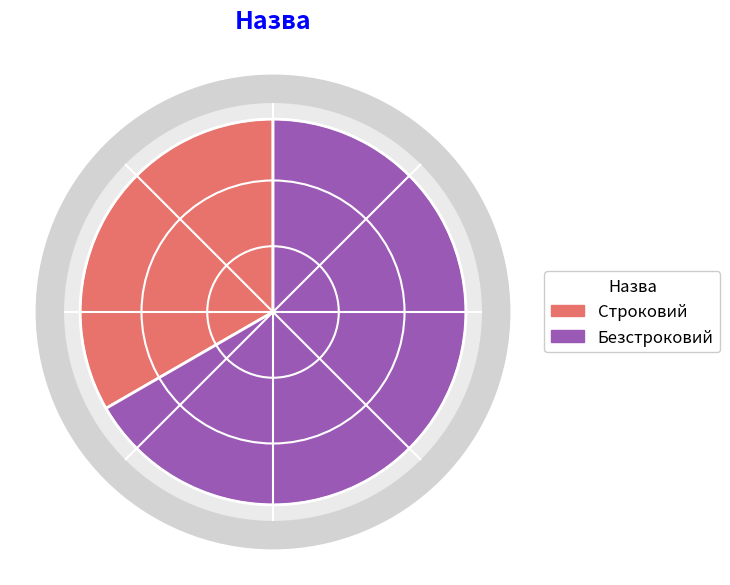

Does Безстроковий account for over 50% of the chart?

Yes